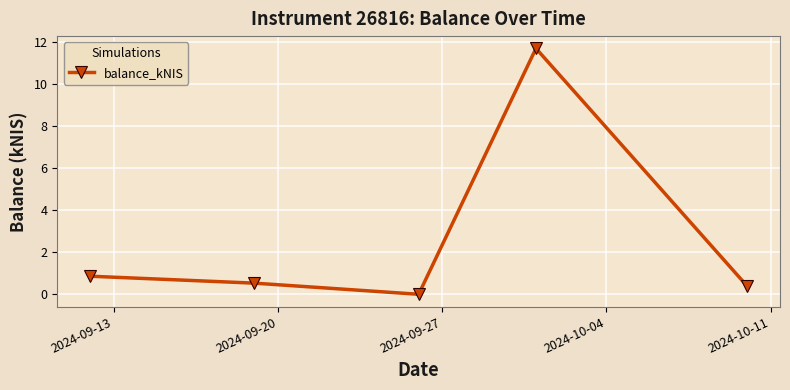

What is the value of the 2nd point from the left?

0.5